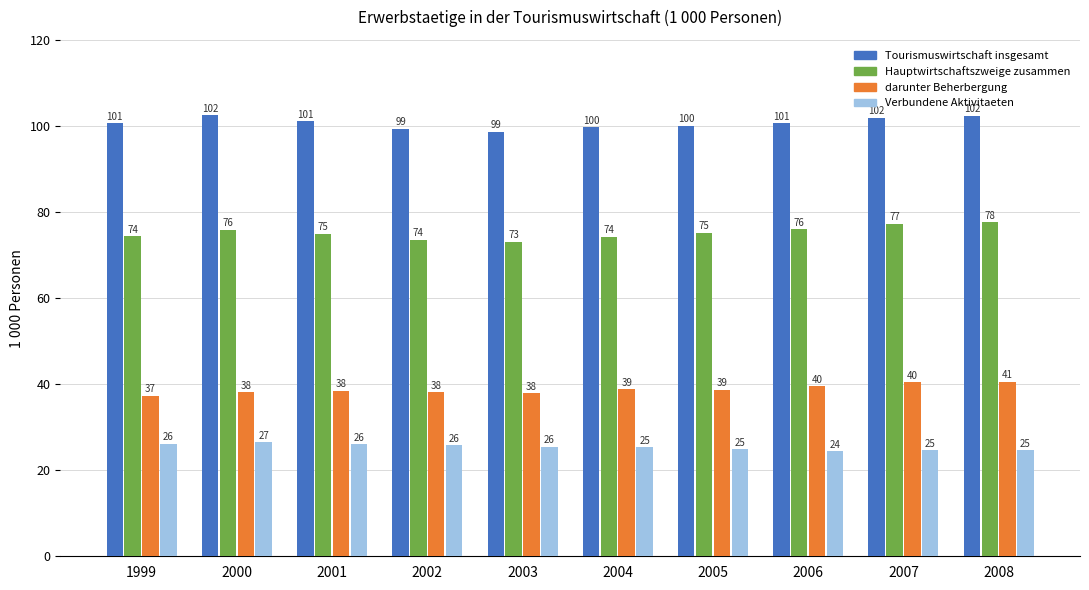

Between 2003 and 2007, which series saw the biggest shift?

Hauptwirtschaftszweige zusammen